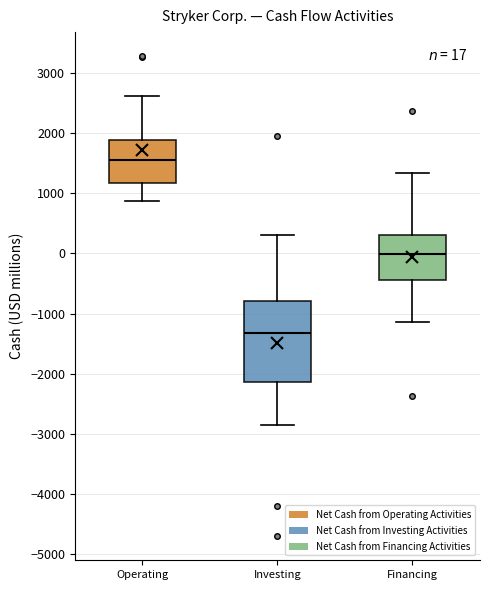

Comparing the boxes themselves (not the whiskers), which one is the tallest?

Investing